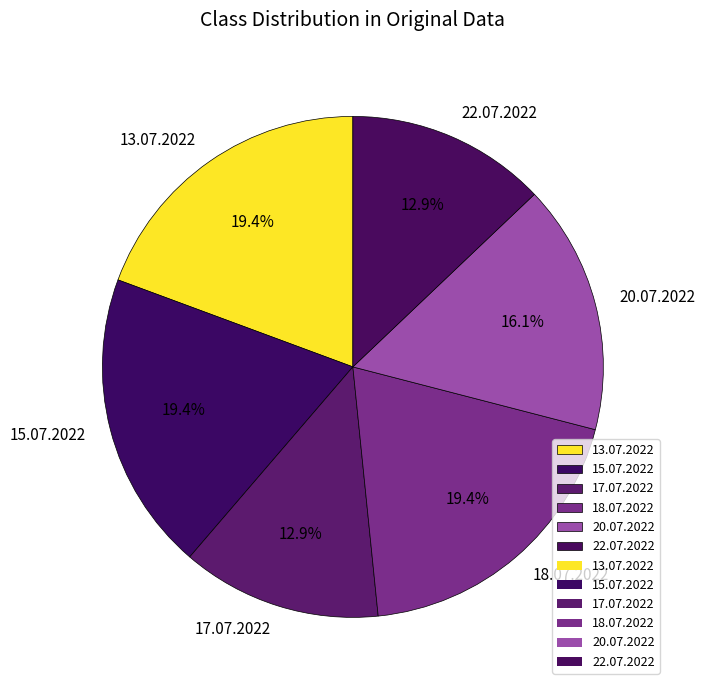

Between 15.07.2022 and 20.07.2022, which is larger?

15.07.2022